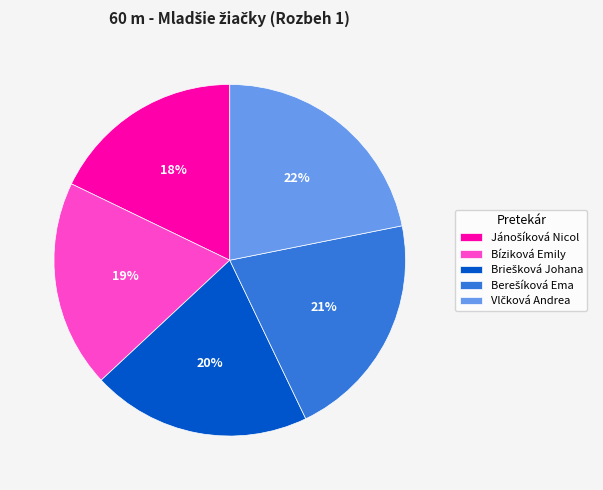

To the nearest percent, what is the average slice percentage?

20%